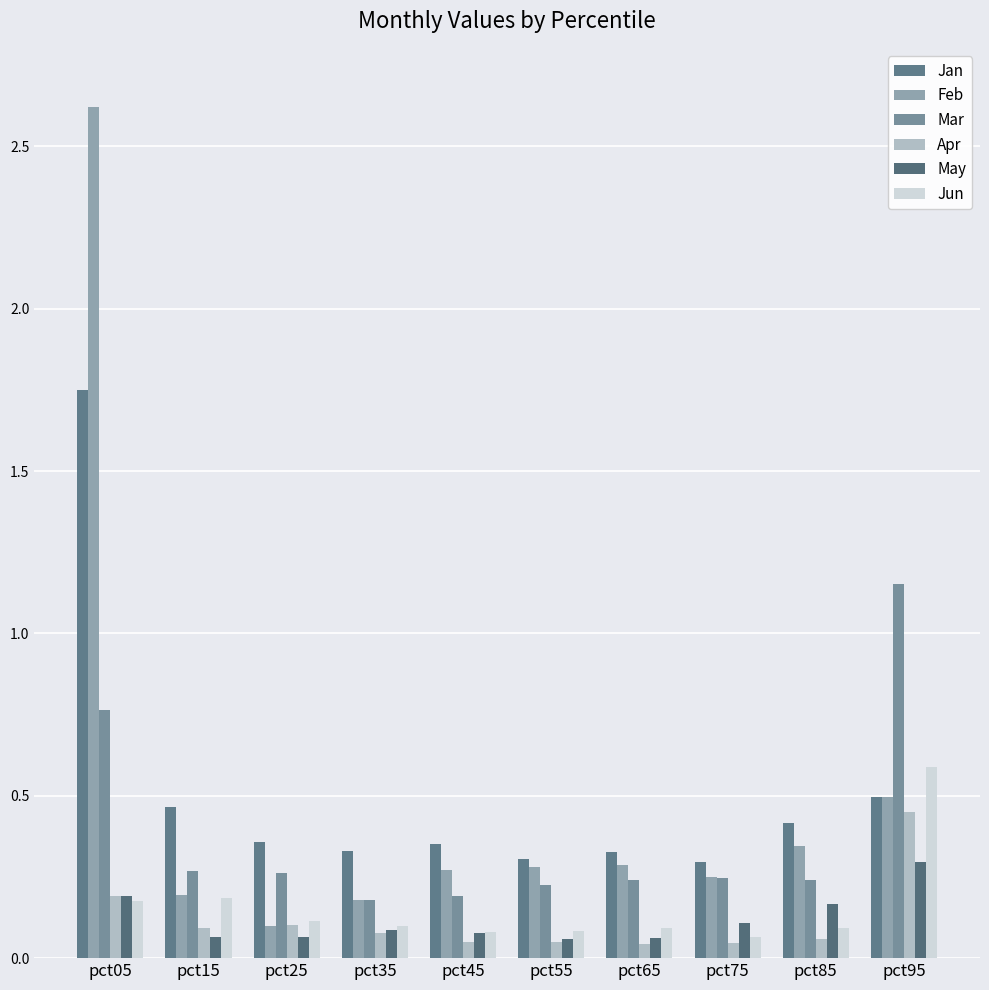

Which series changed the most between pct05 and pct75?

Feb